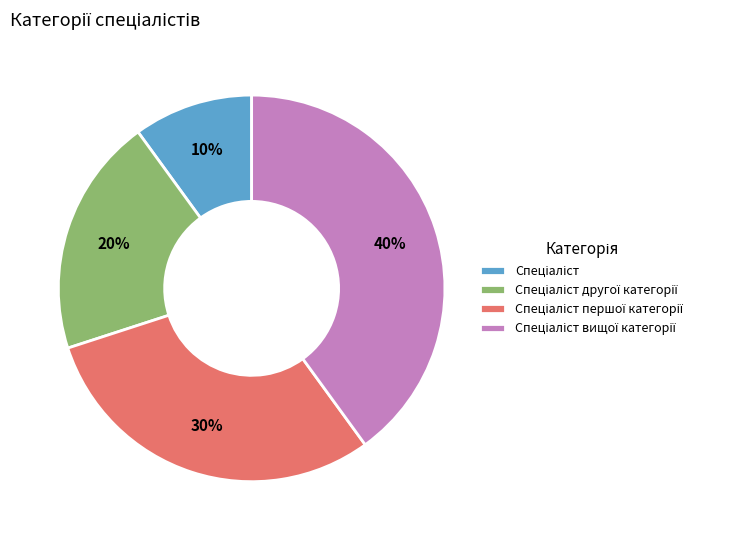

To the nearest percent, what is the difference between the largest and smallest slice percentages?

30%